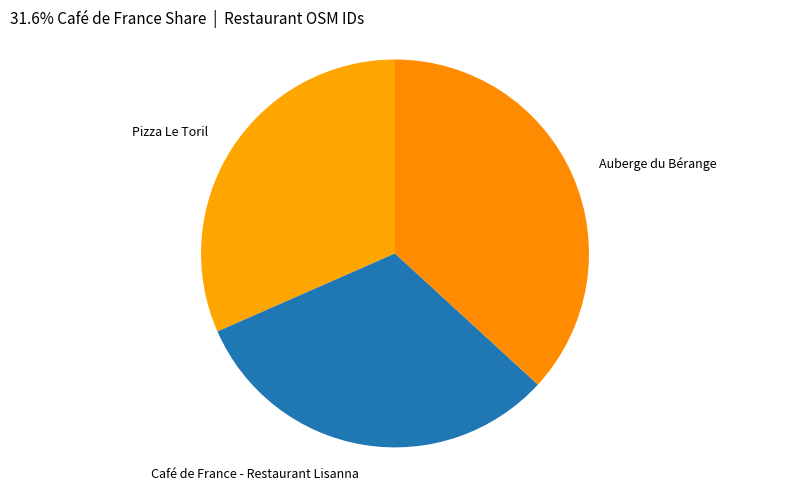

Is the sum of Auberge du Bérange and Café de France - Restaurant Lisanna greater than half?

Yes